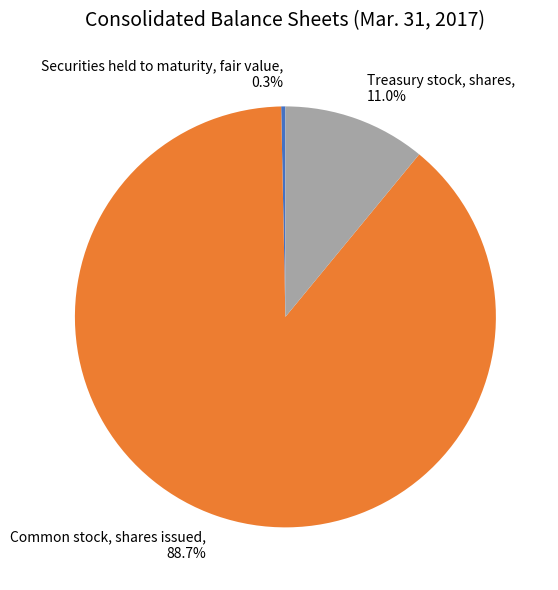

Is there any slice that represents more than half of the pie?

Yes